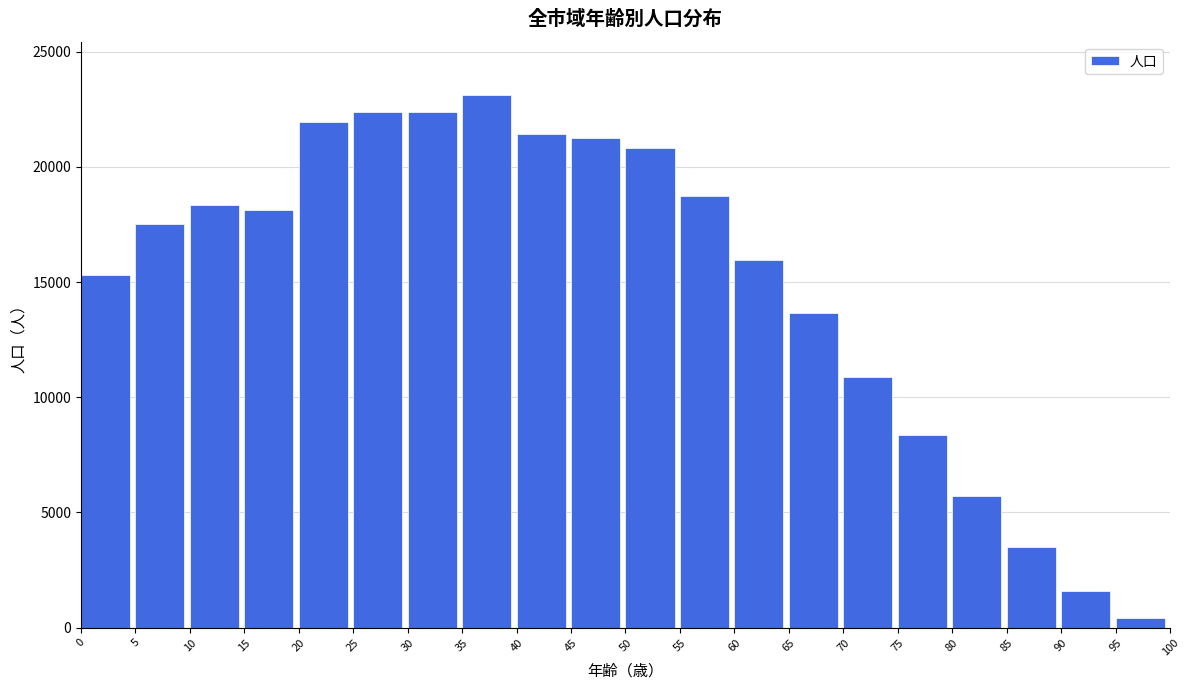

What is the ratio of the value at 30 to the value at 5?

1.3